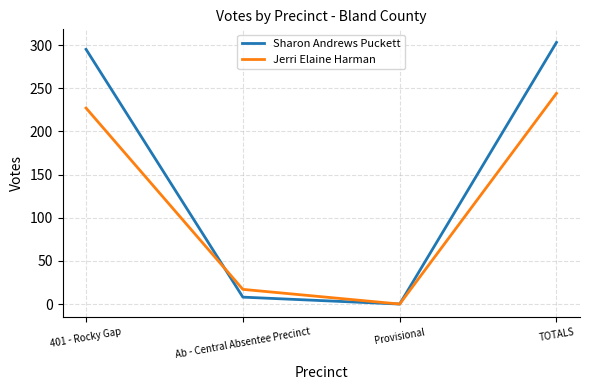

List the series in order of their overall mean, highest first.

Sharon Andrews Puckett, Jerri Elaine Harman